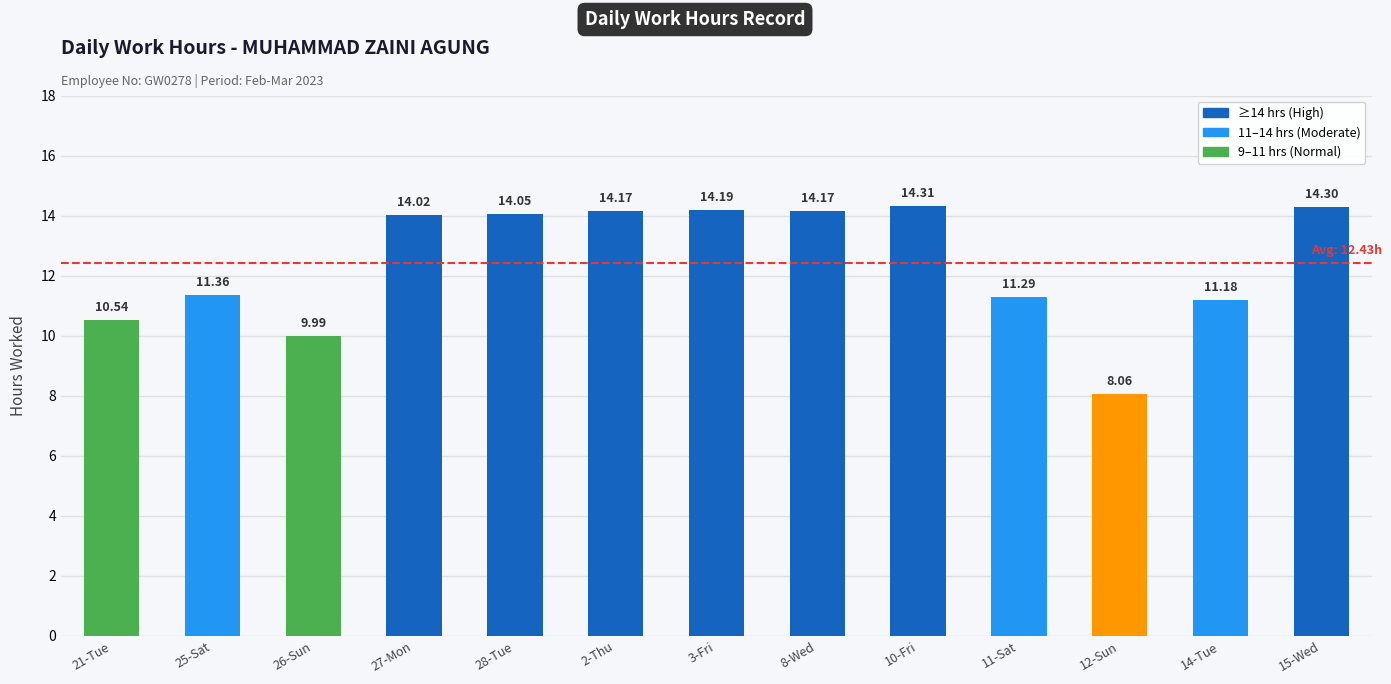

Count the number of data series in this chart.

1